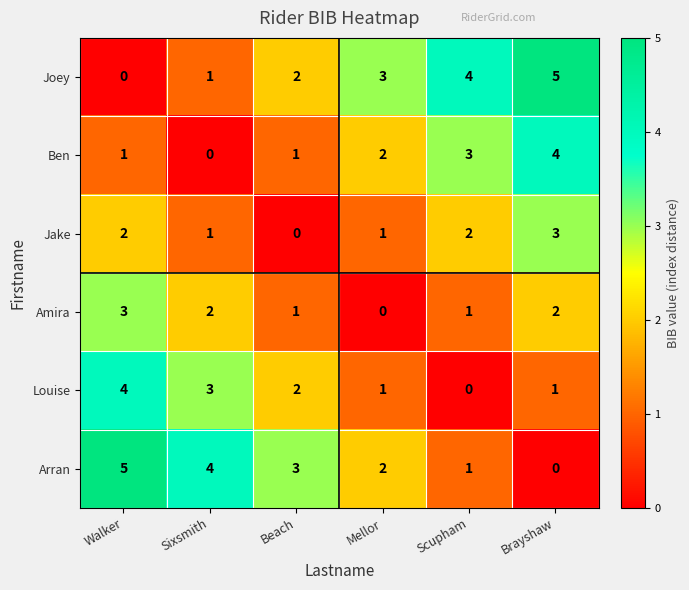

At Walker, list the series in order from smallest to largest.

Joey, Ben, Jake, Amira, Louise, Arran